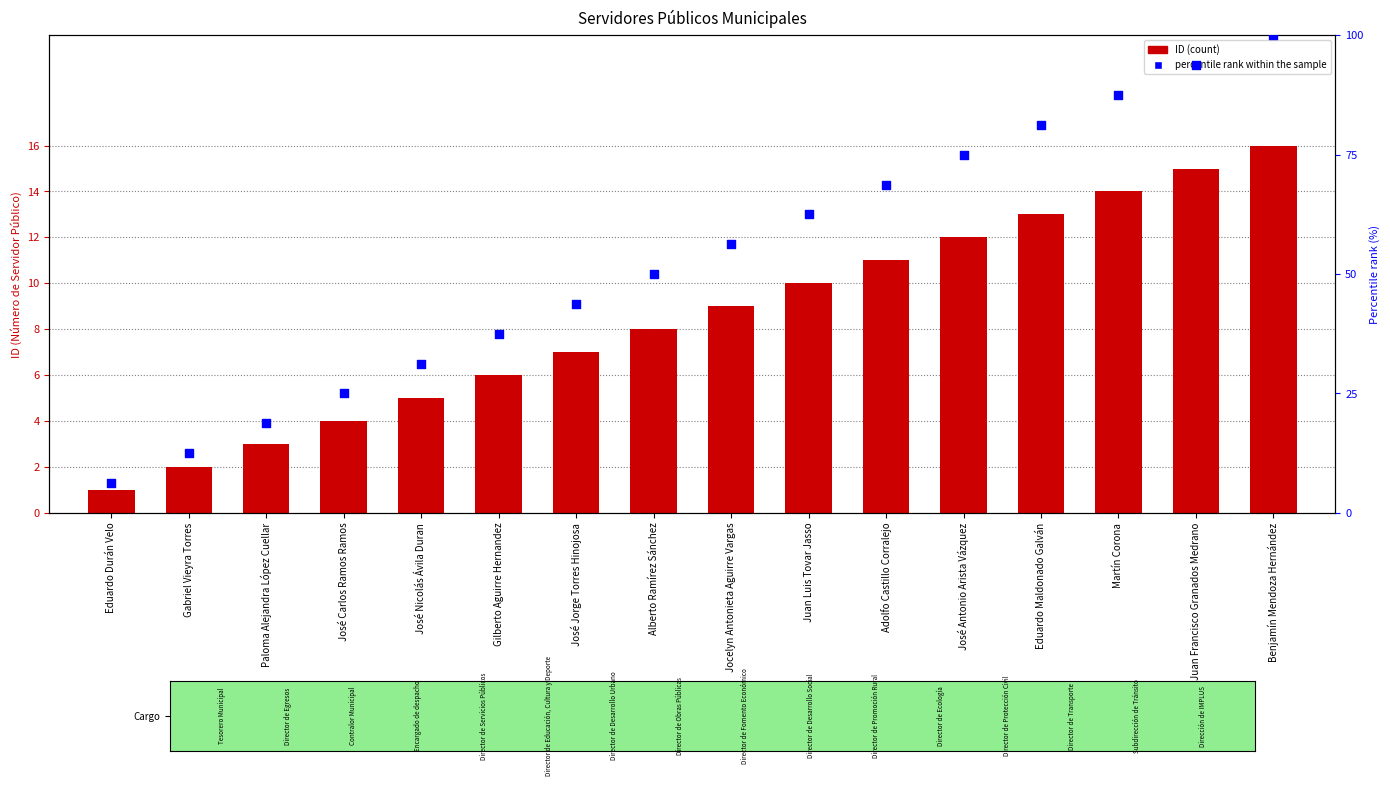

Which series contains the highest Y value?

percentile rank within the sample